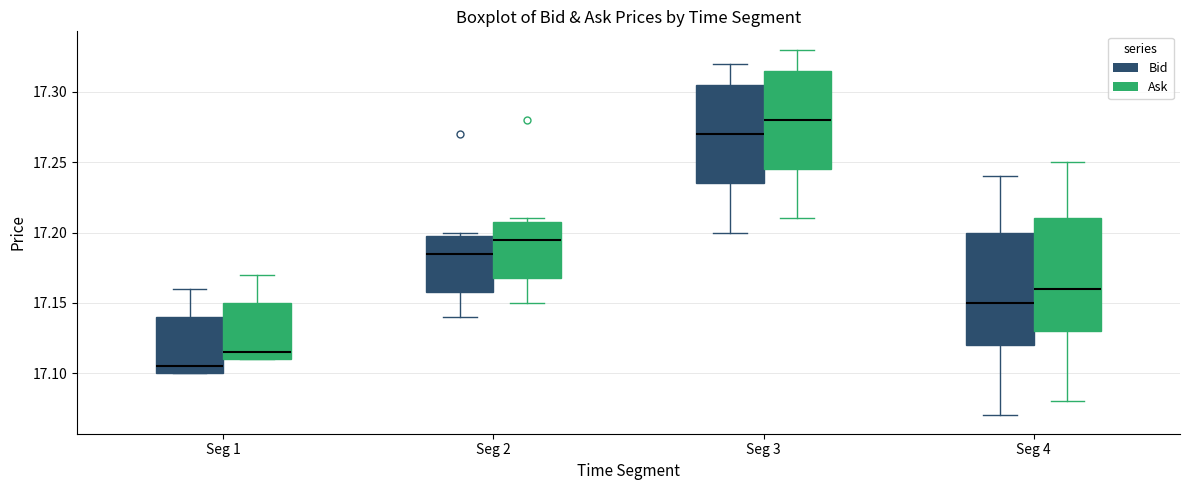

Which box has the highest median line?

Seg 3 (Ask)